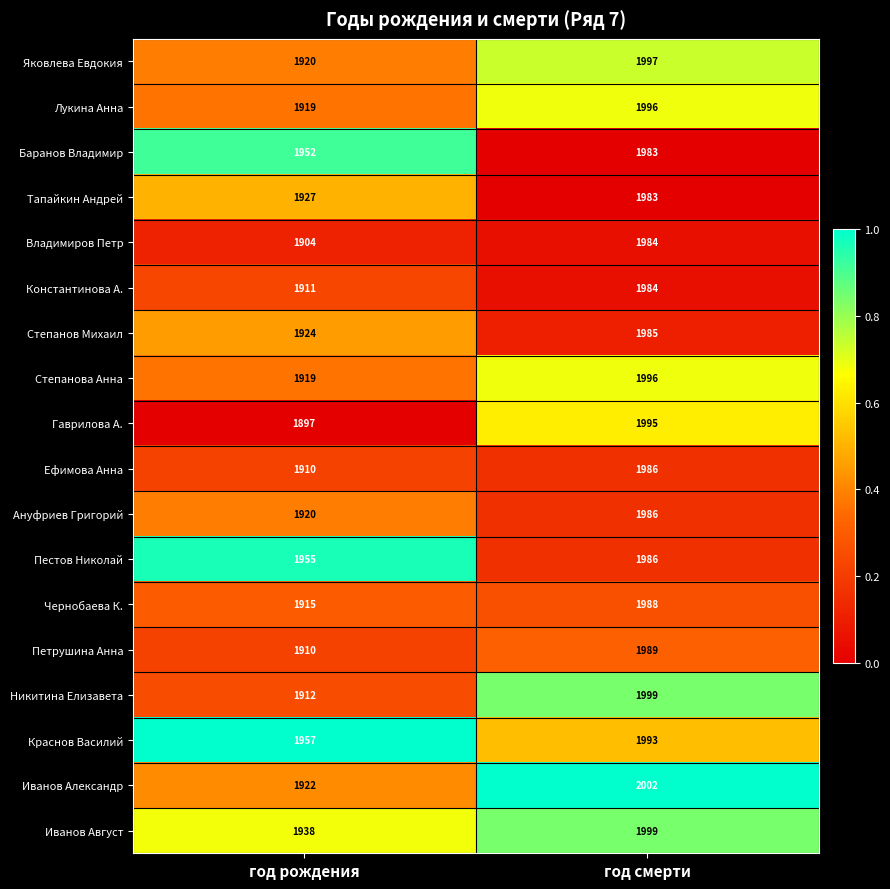

What is the maximum value shown in the chart?

2002